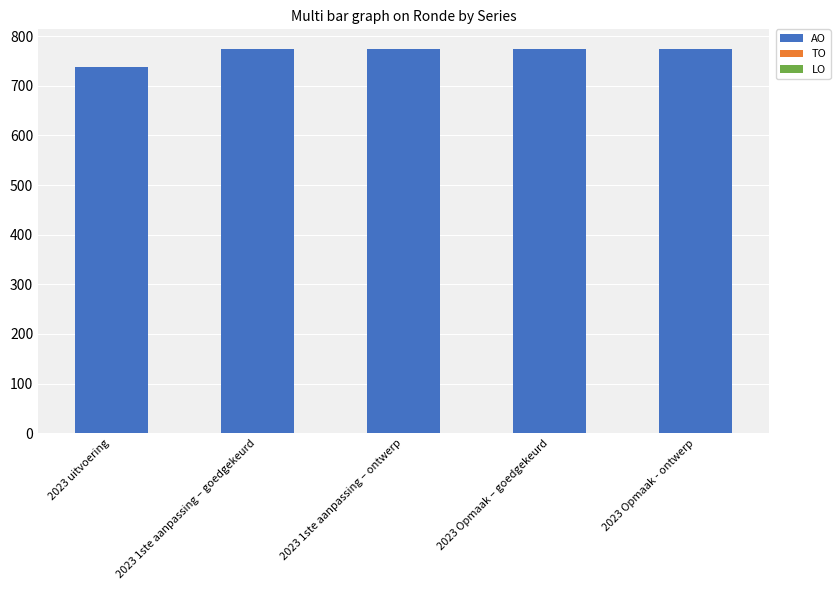

Reading left to right, list all the values displayed in this chart.

737	775	775	775	775